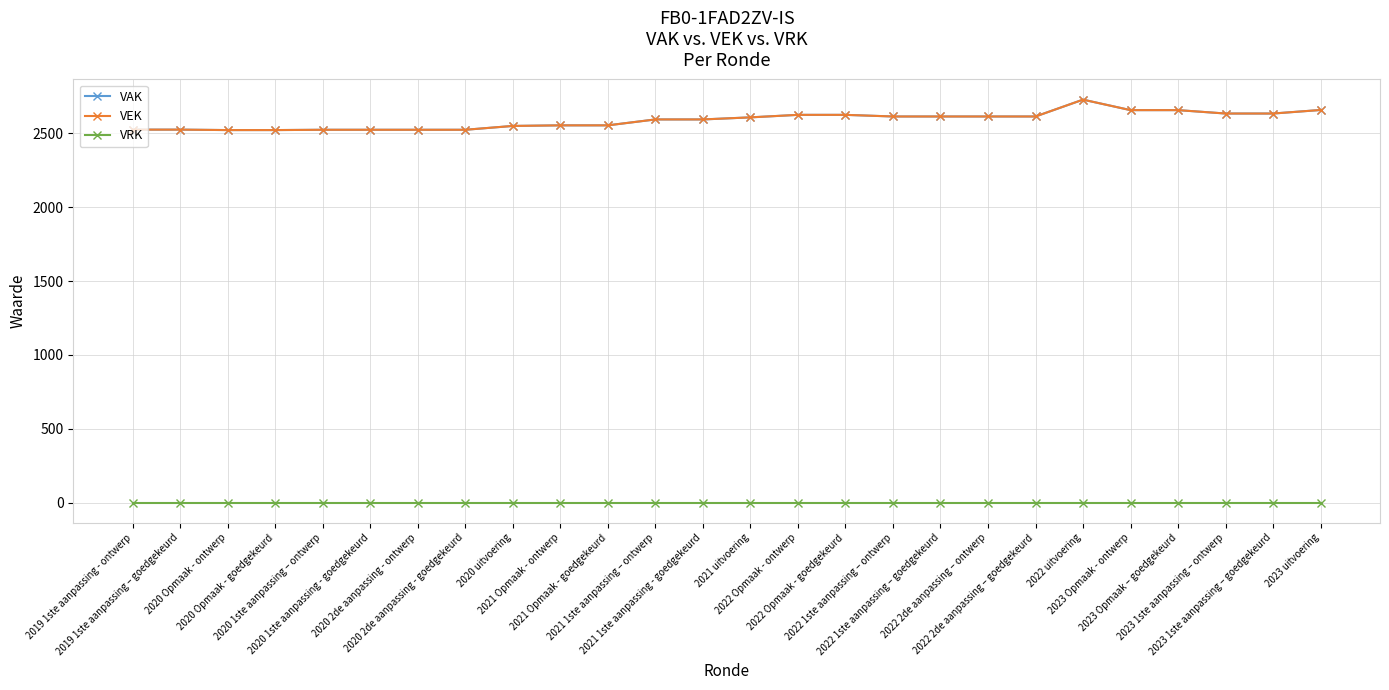

What position from the left is 2022 2de aanpassing – goedgekeurd?

20